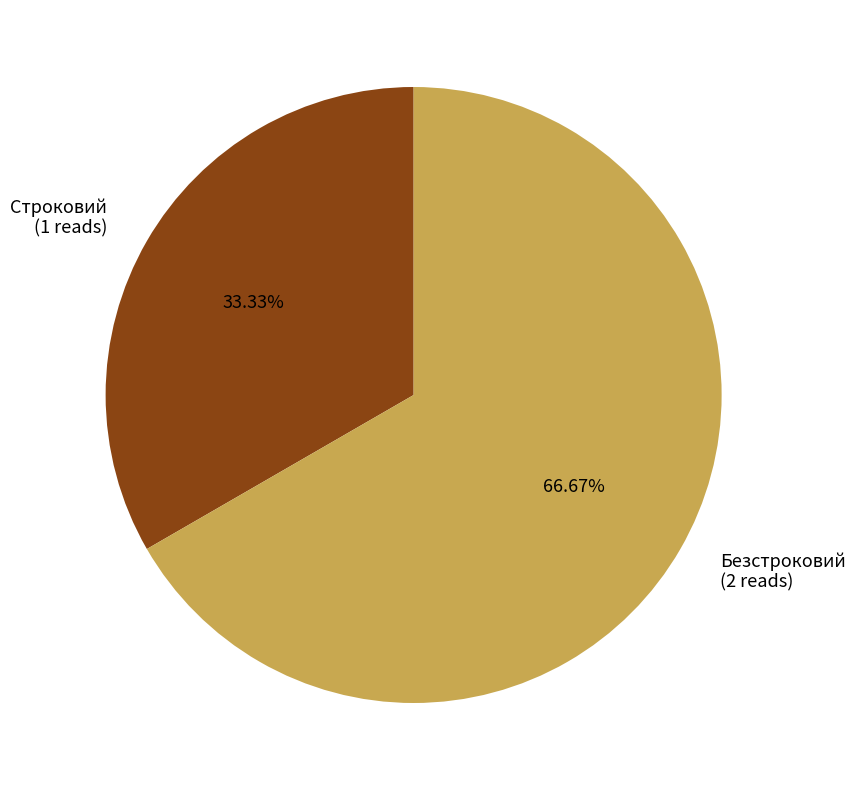

The Строковий slice represents 33% of the pie. True or false?

True